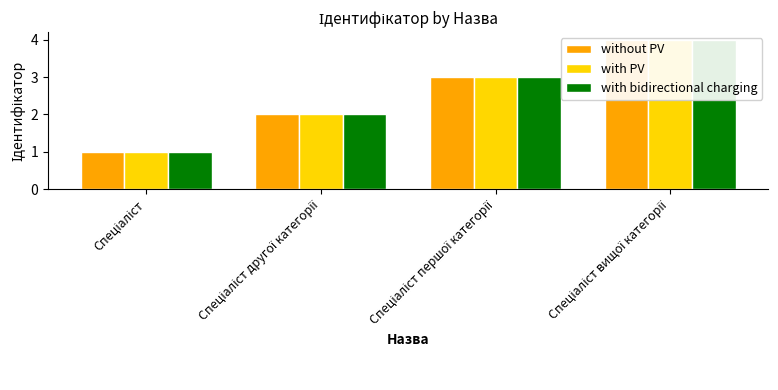

What is the lowest value of the with bidirectional charging series?

1